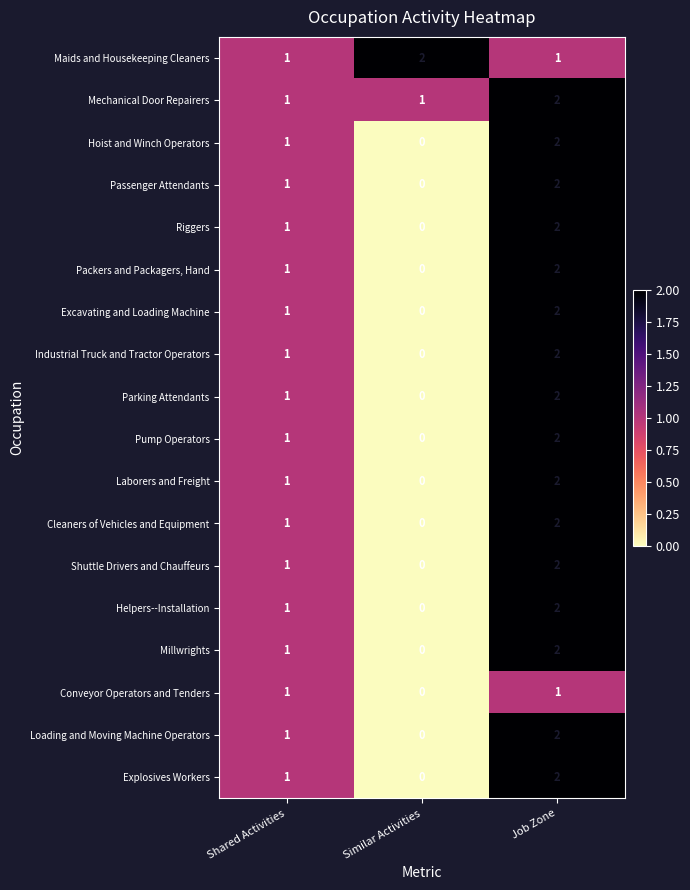

What is the sum of all Laborers and Freight values?

3